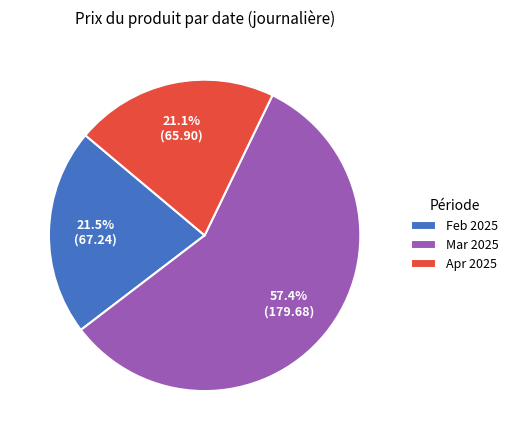

Does any single category account for the majority?

Yes